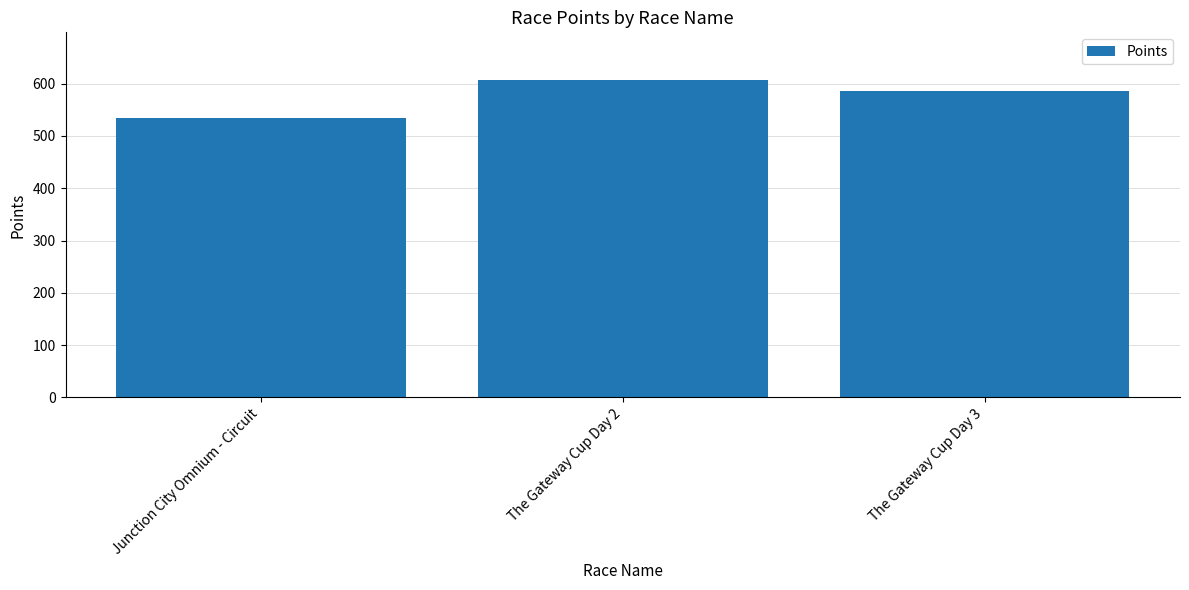

The chart shows a value of 269.0 at The Gateway Cup Day 2. True or false?

False